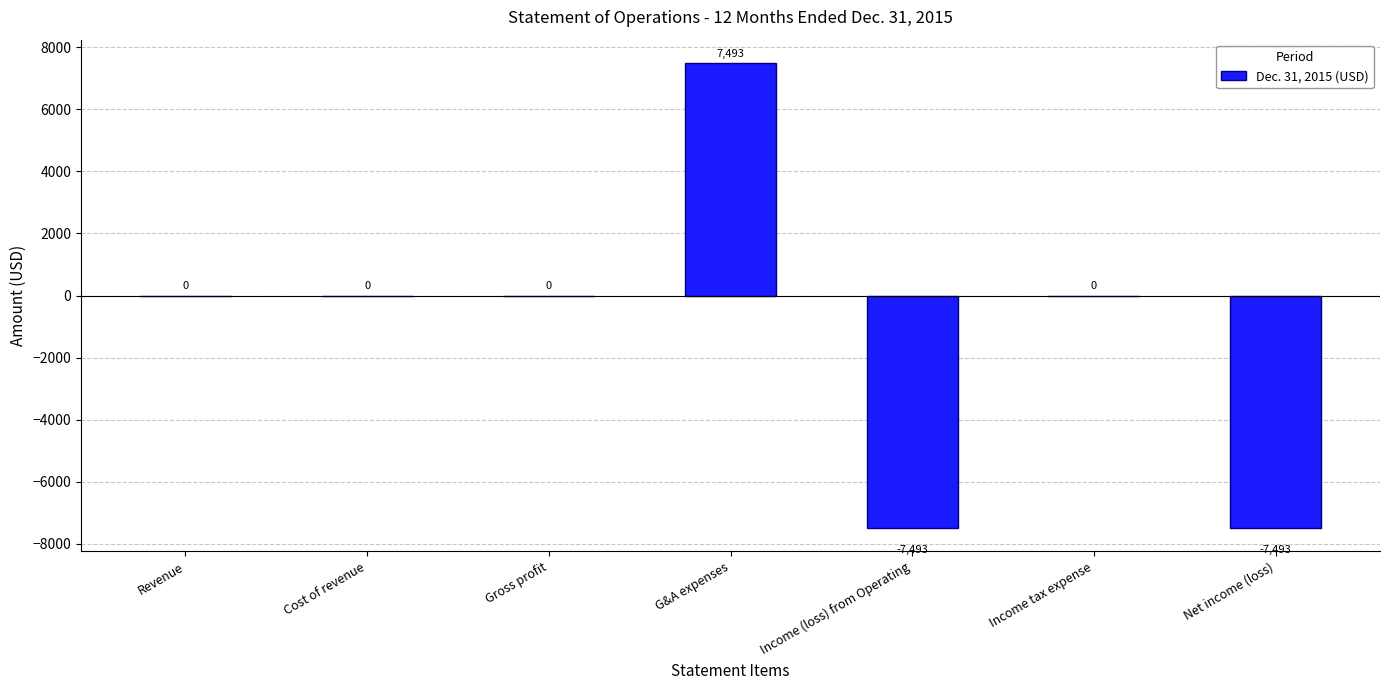

Is it true that the value at Income tax expense is 5592?

False